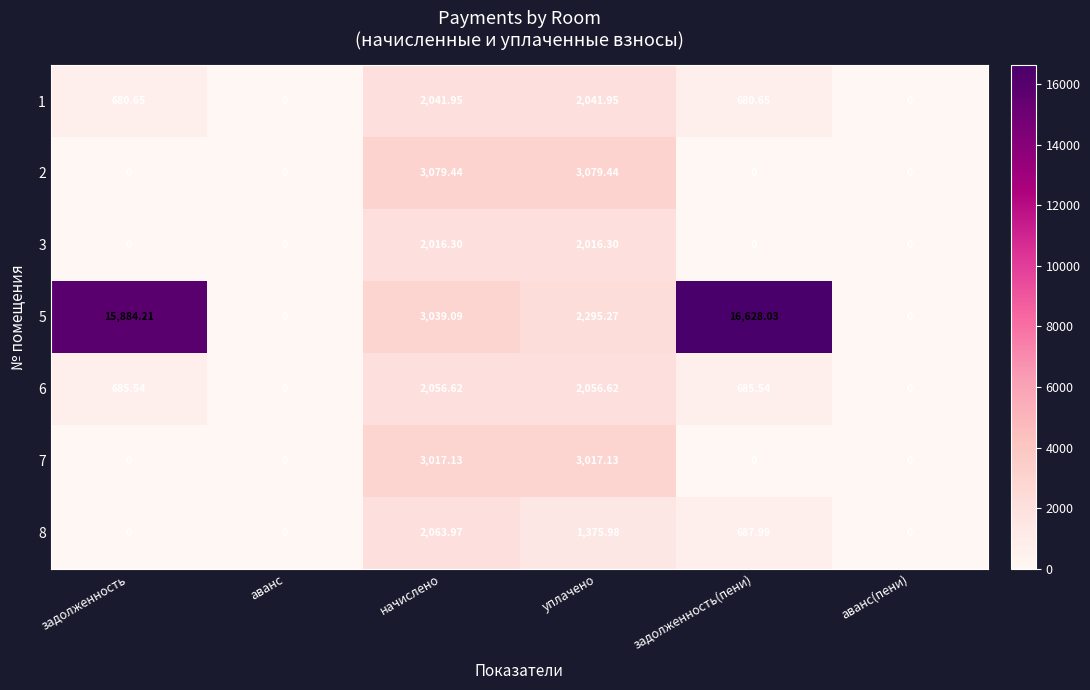

How many positive values does the 3 series have?

2